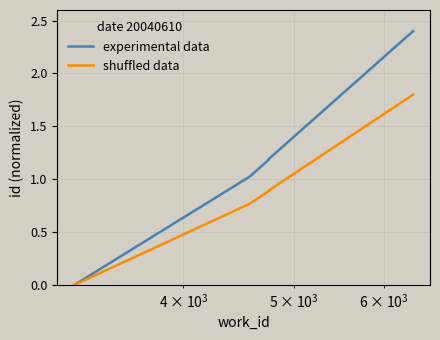

How many data points in experimental data are less than 1?

1